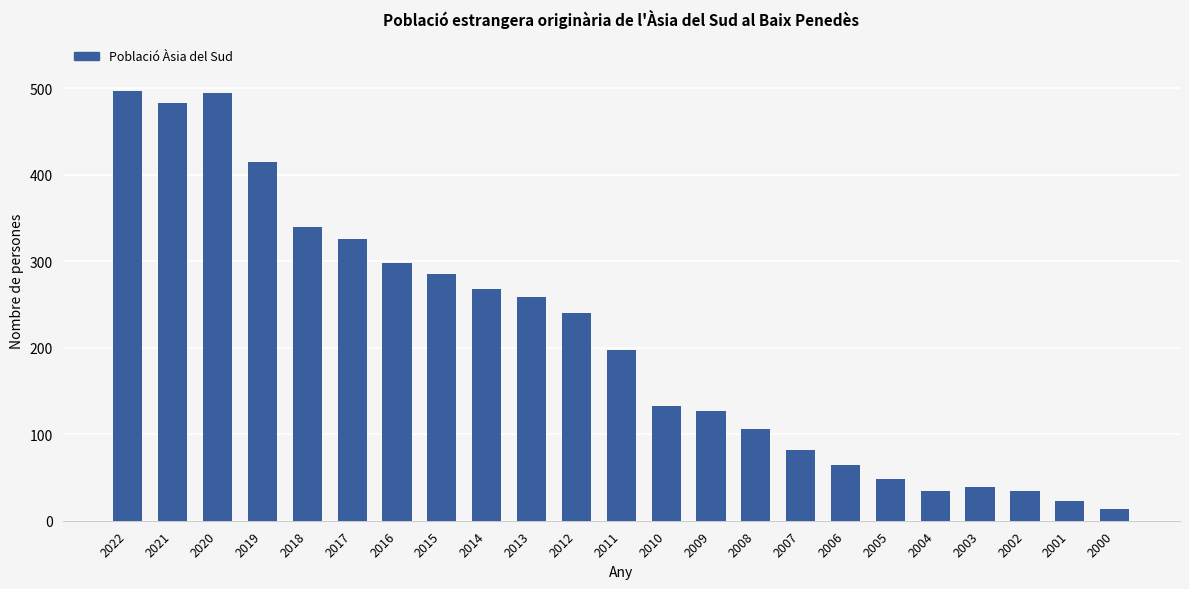

What is the difference between the values at 2015 and 2001?

262